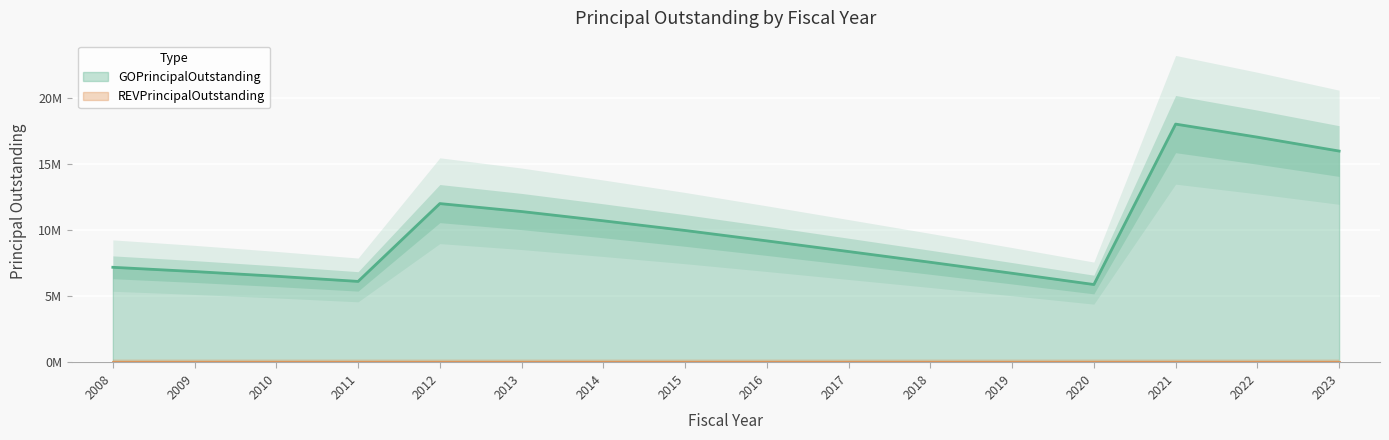

How many lines are shown in the chart?

1